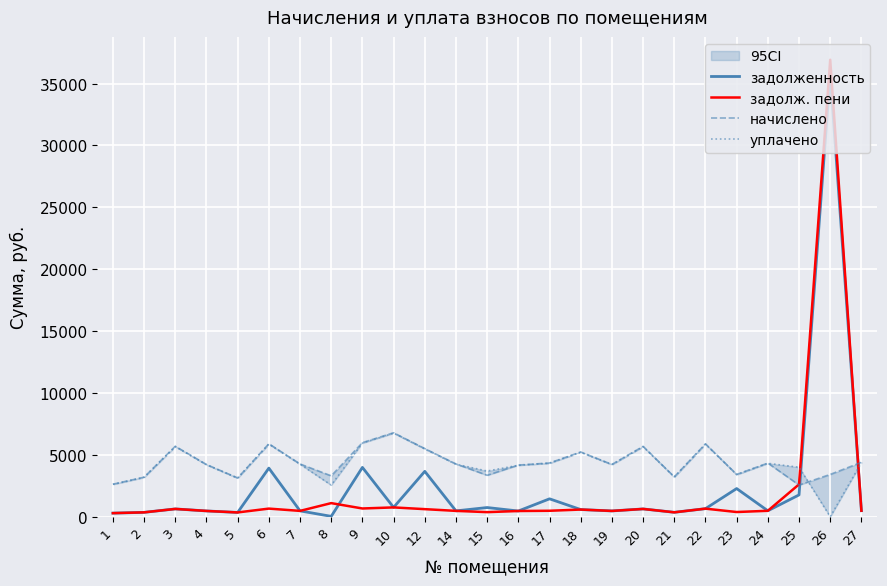

Which series has the largest total across all categories?

начислено